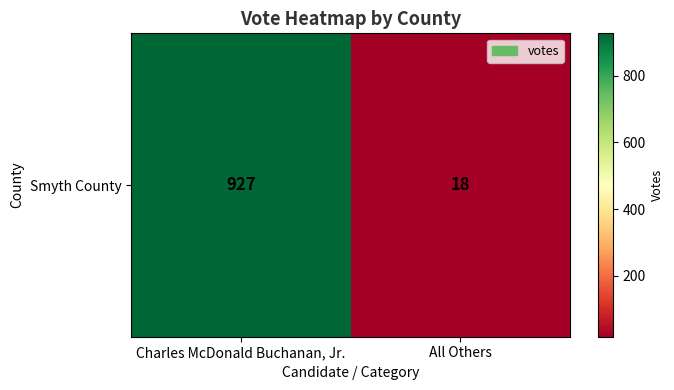

Rank the categories by value from highest to lowest.

Charles McDonald Buchanan, Jr., All Others